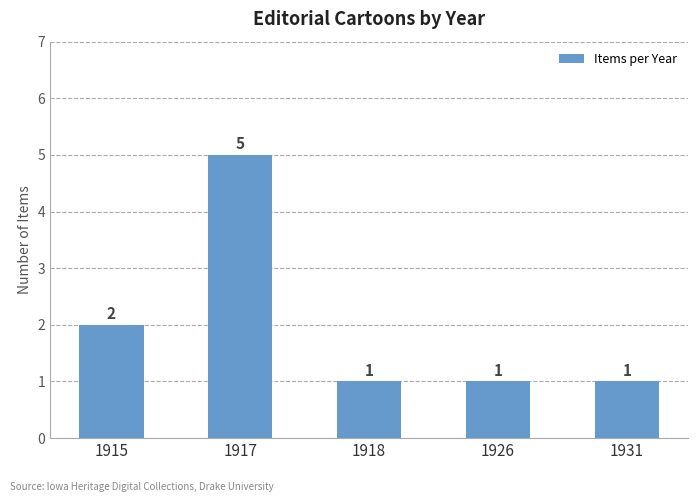

Count the number of categories in the chart.

5